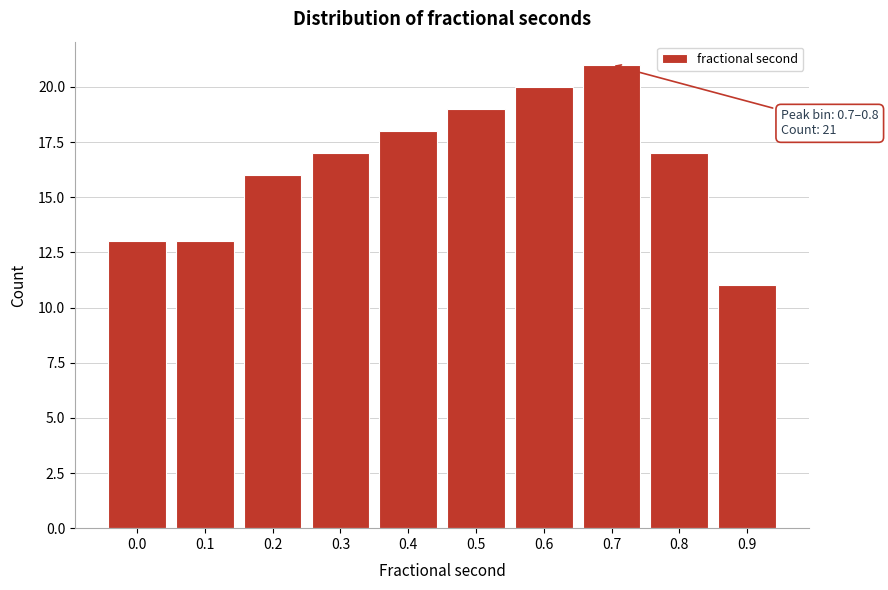

Reading right to left, extract all data points from this chart.

11	17	21	20	19	18	17	16	13	13